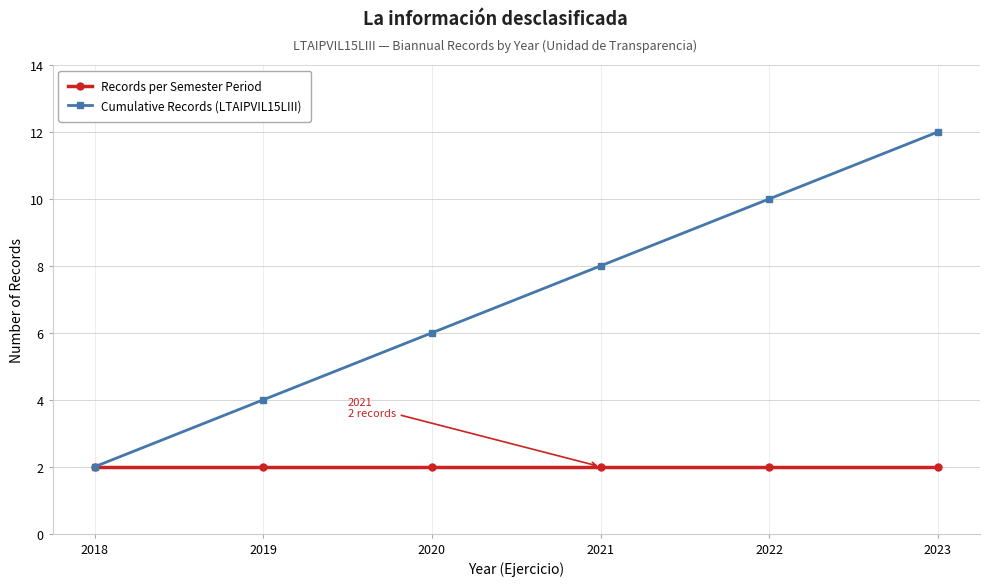

What is the value of the Records per Semester Period point at the 1st from the left?

2